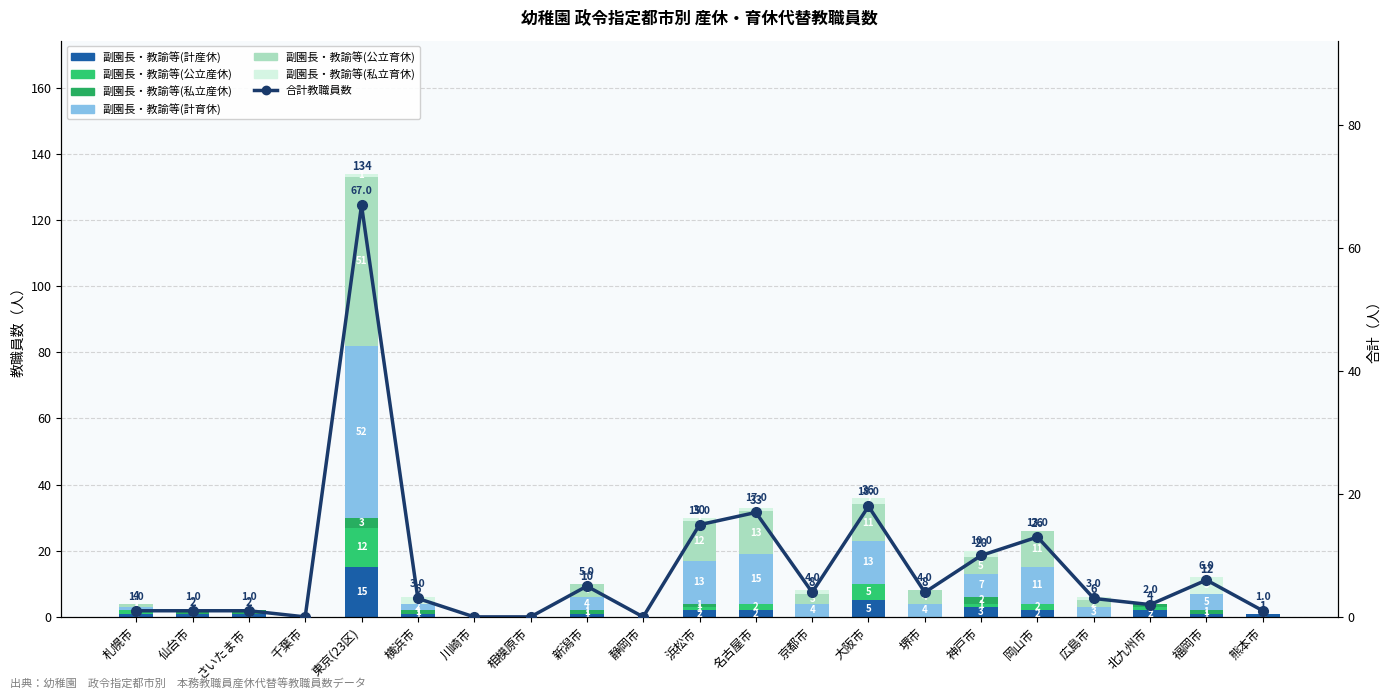

How many bars are there in each group?

6